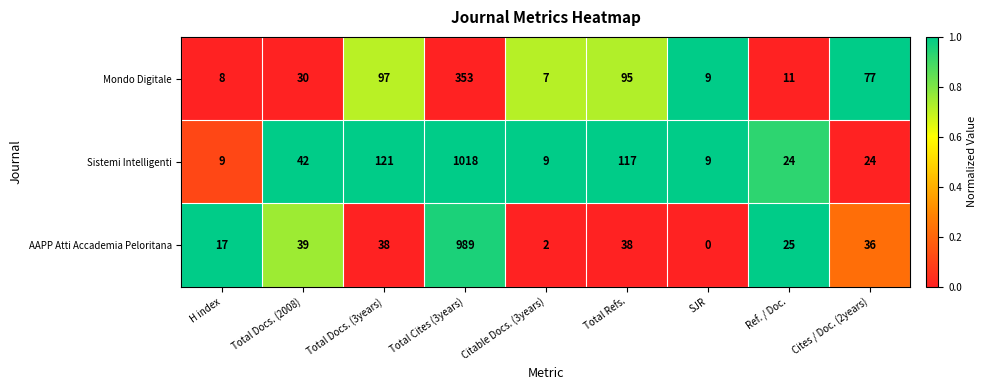

Reading right to left, list all the values displayed in this chart.

Mondo Digitale: 77	11	9	95	7	353	97	30	8
Sistemi Intelligenti: 24	24	9	117	9	1018	121	42	9
AAPP Atti Accademia Peloritana: 36	25	0	38	2	989	38	39	17